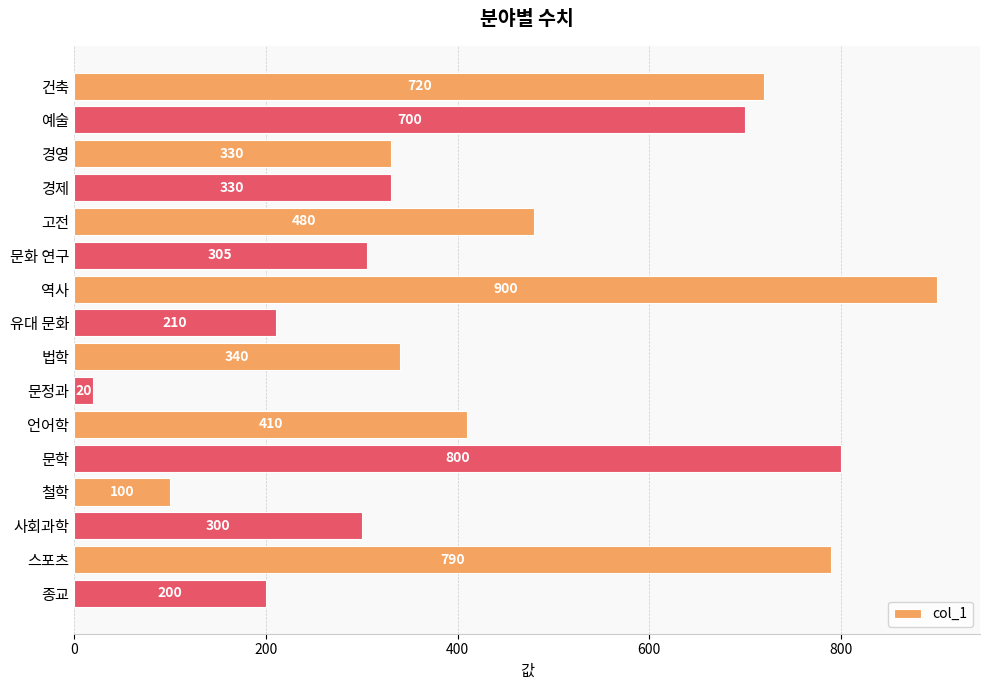

True or false: the data shows 340 at 법학.

True